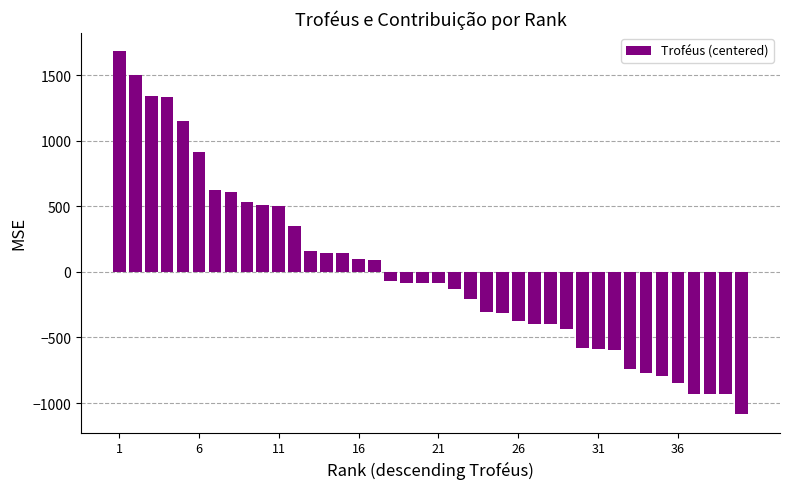

How many data points does each series have?

40